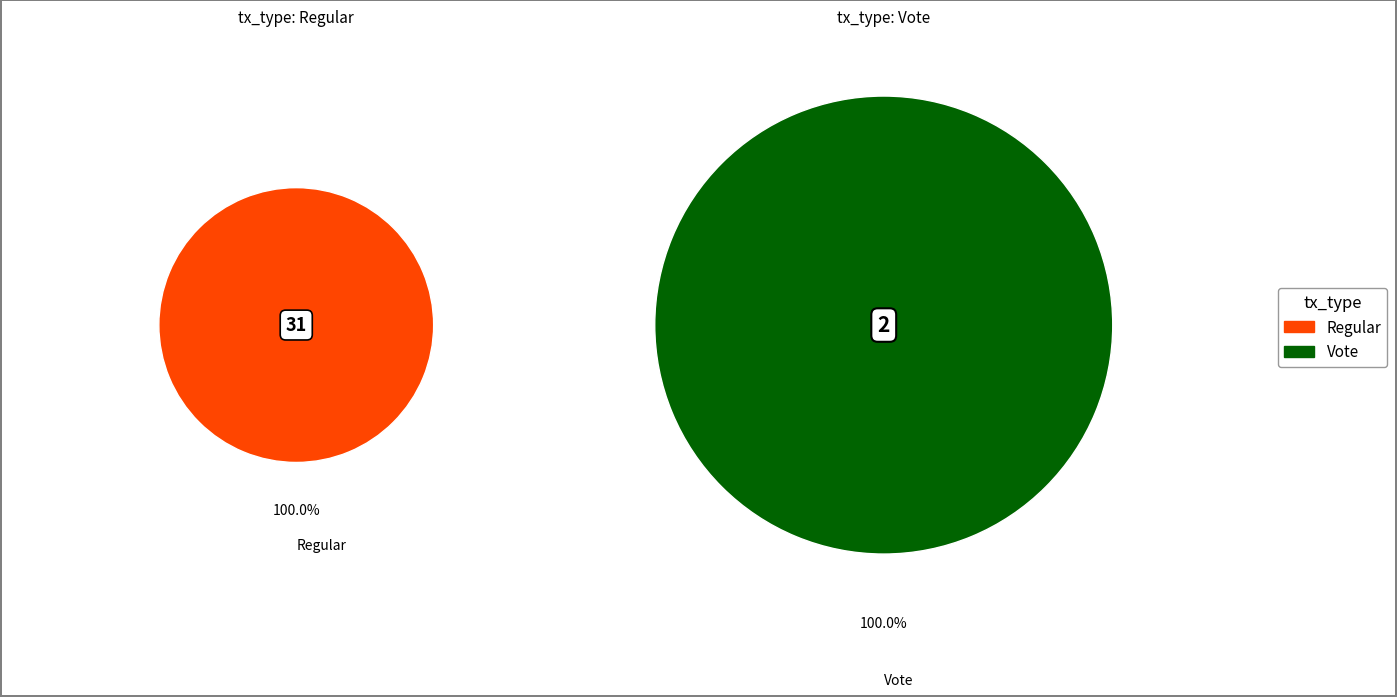

Which series changed the most between io_index and value?

Regular